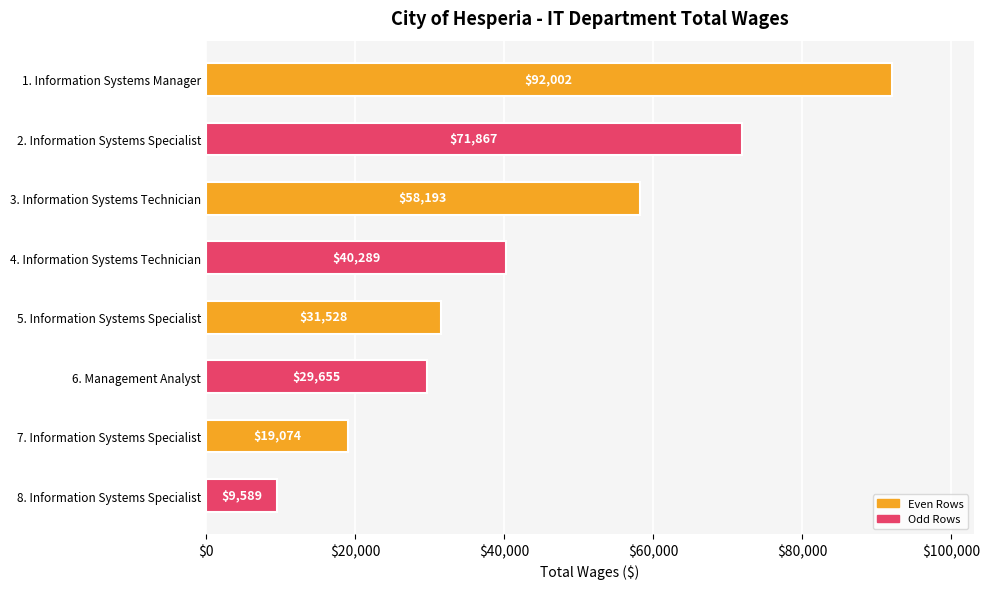

What is the sum of all values?

352197